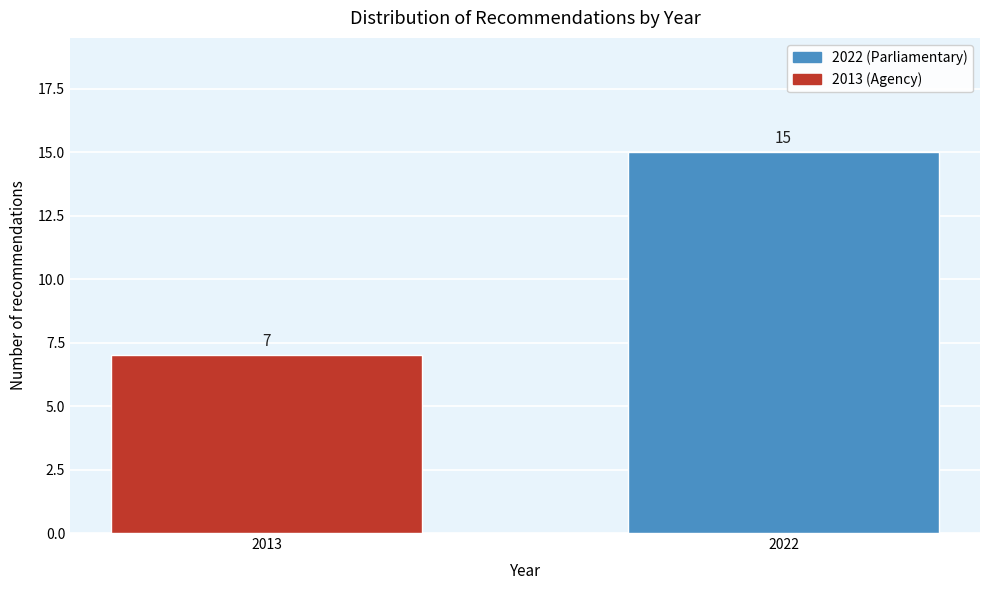

Reading left to right, list all the values displayed in this chart.

7	15